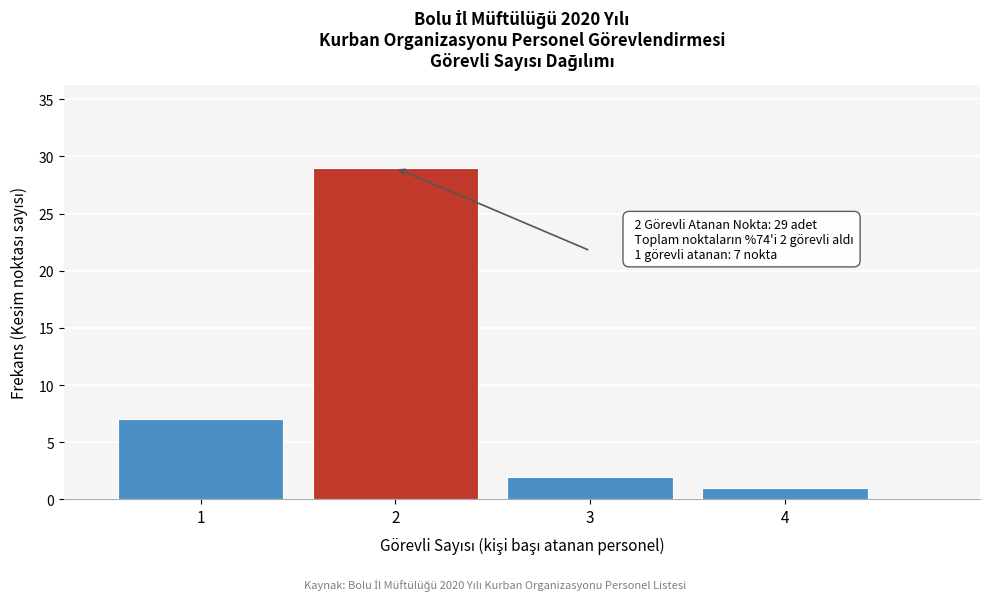

Which range on the x-axis has the tallest bar?

1.5 to 2.5